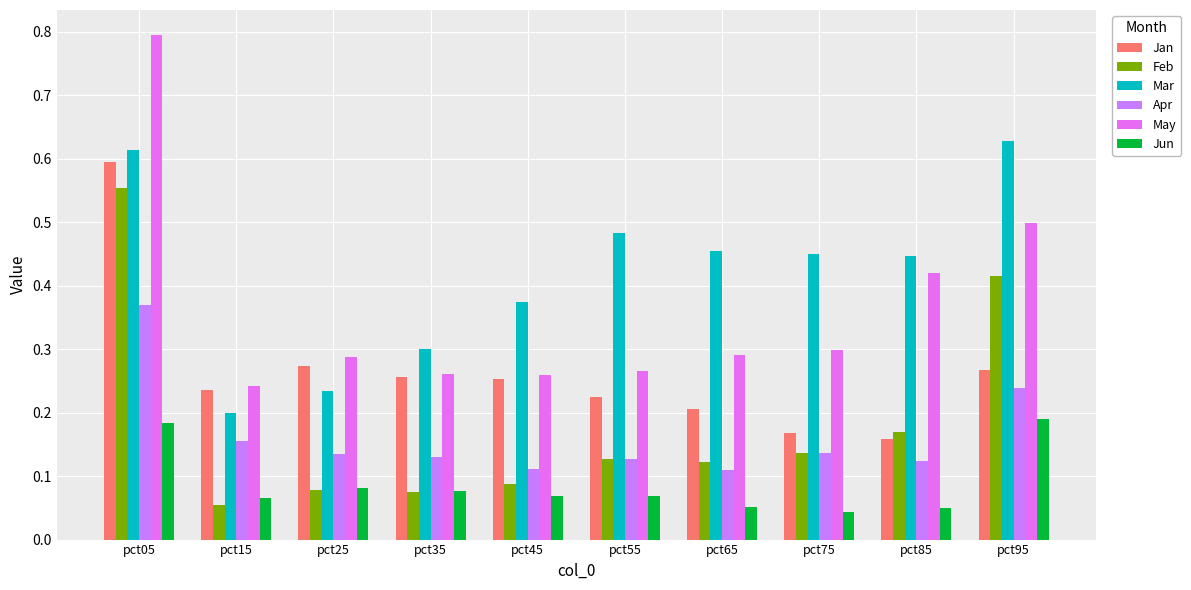

Rank the categories by Apr value from highest to lowest.

pct05, pct95, pct15, pct75, pct25, pct35, pct55, pct85, pct45, pct65